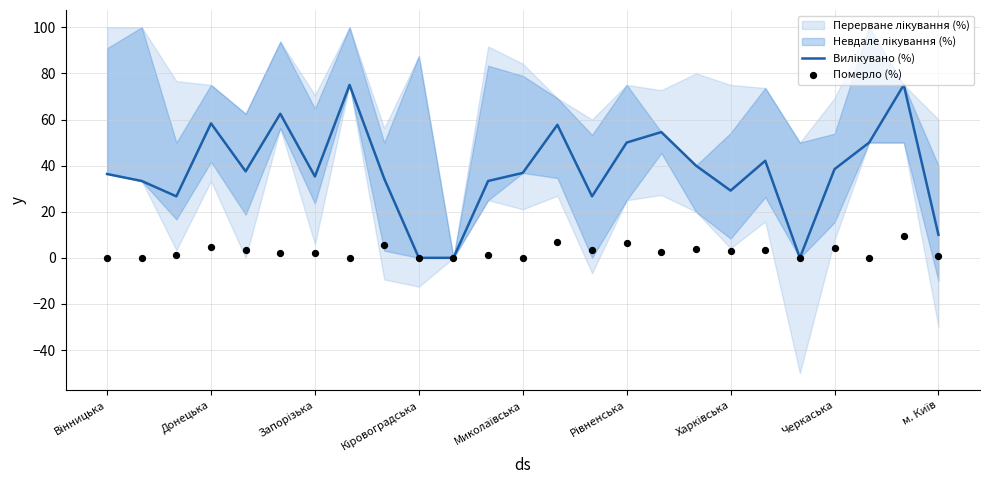

Which series has the largest total across all categories?

Вилікувано (%)